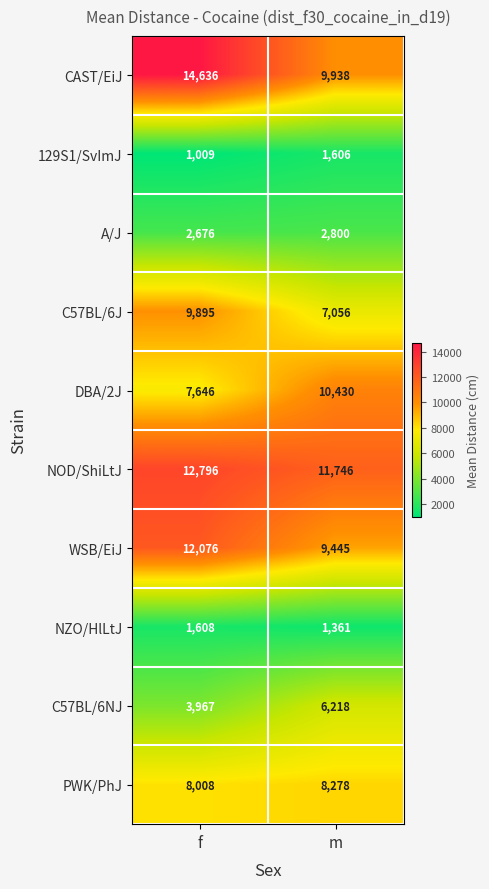

Reading right to left, what are all the values shown in this chart?

CAST/EiJ: 9938	14636
129S1/SvImJ: 1606	1009
A/J: 2800	2676
C57BL/6J: 7056	9895
DBA/2J: 10430	7646
NOD/ShiLtJ: 11746	12796
WSB/EiJ: 9445	12076
NZO/HlLtJ: 1361	1608
C57BL/6NJ: 6218	3967
PWK/PhJ: 8278	8008